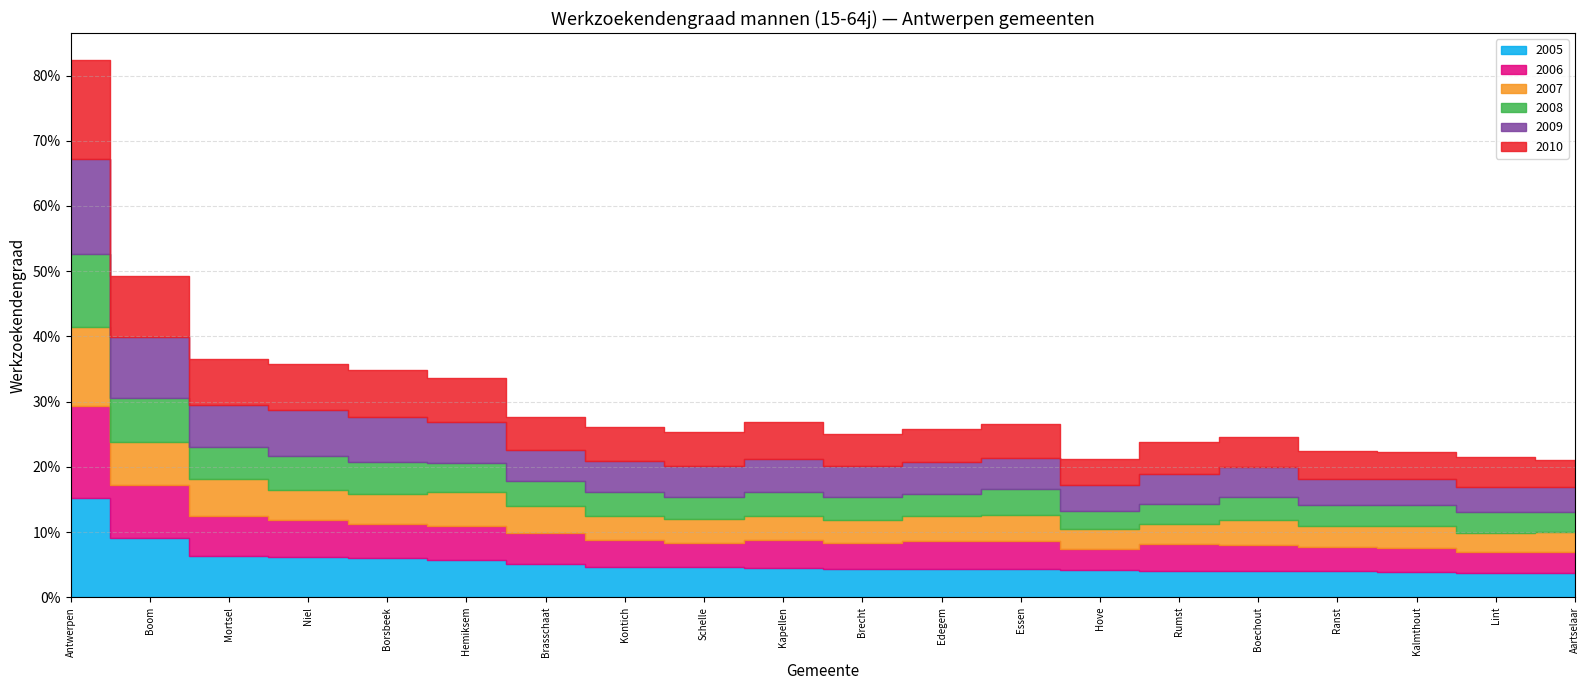

True or false: 2006 and 2009 cross at least once.

True